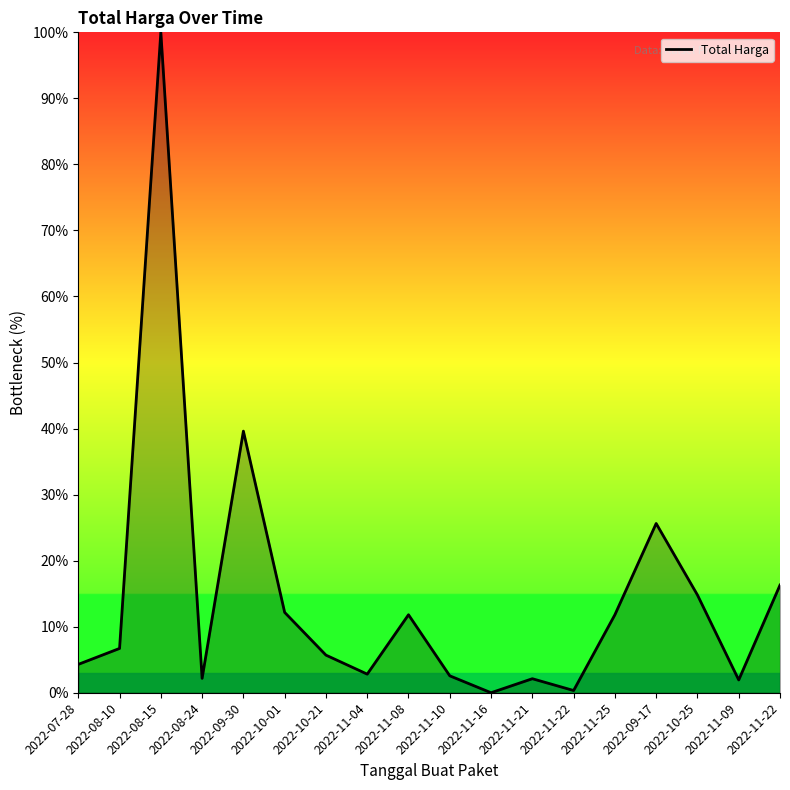

Rank the categories by value from lowest to highest.

2022-11-16, 2022-11-22, 2022-11-09, 2022-11-21, 2022-08-24, 2022-11-10, 2022-11-04, 2022-07-28, 2022-10-21, 2022-08-10, 2022-11-08, 2022-11-25, 2022-10-01, 2022-10-25, 2022-11-22, 2022-09-17, 2022-09-30, 2022-08-15